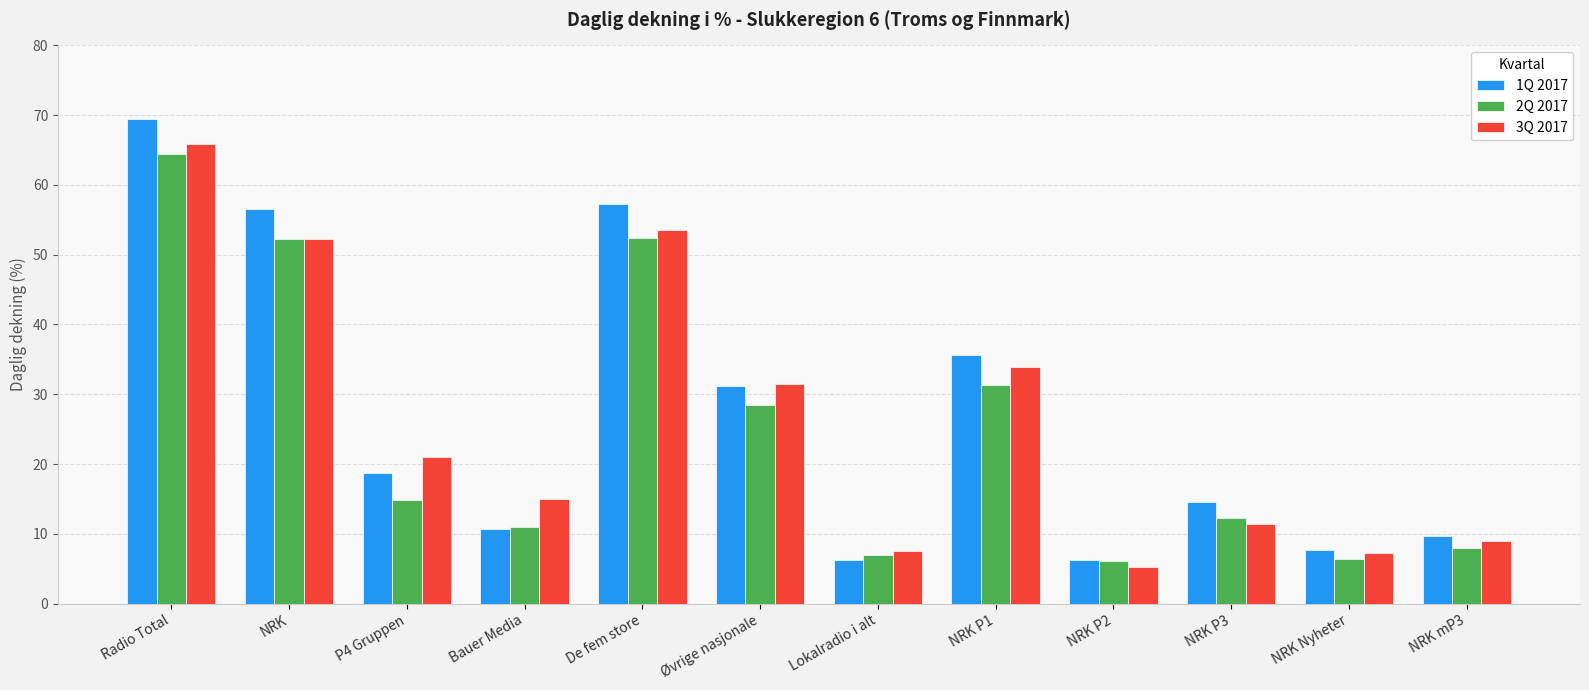

Which category has the lowest value in the 3Q 2017 series?

NRK P2